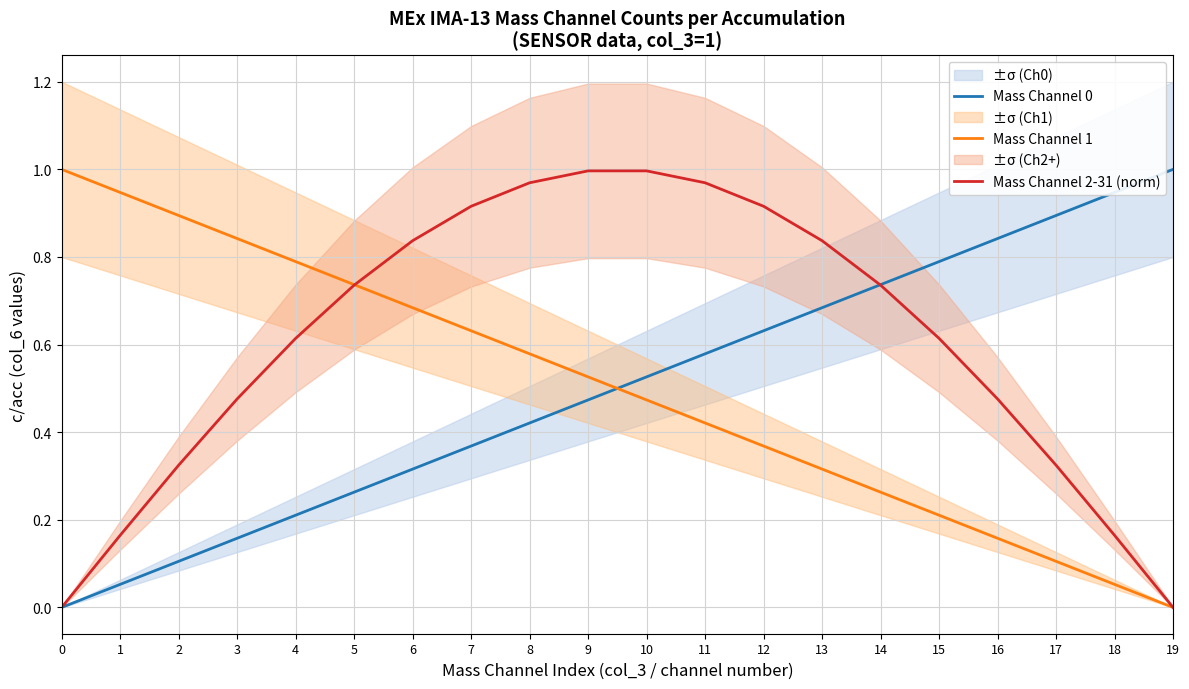

The value of Mass Channel 0 at 0 is 0.5. True or false?

False